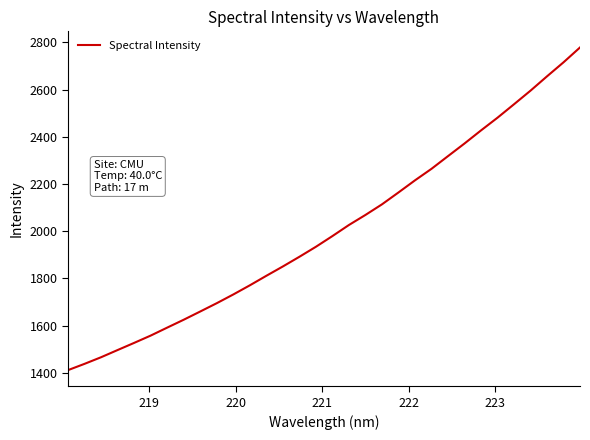

What is the difference between the maximum and minimum values?

1367.6